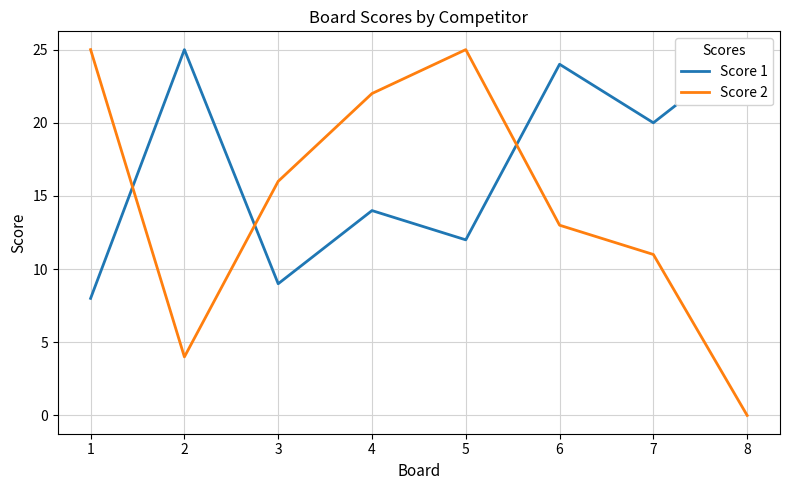

How many times do Score 1 and Score 2 cross each other?

3